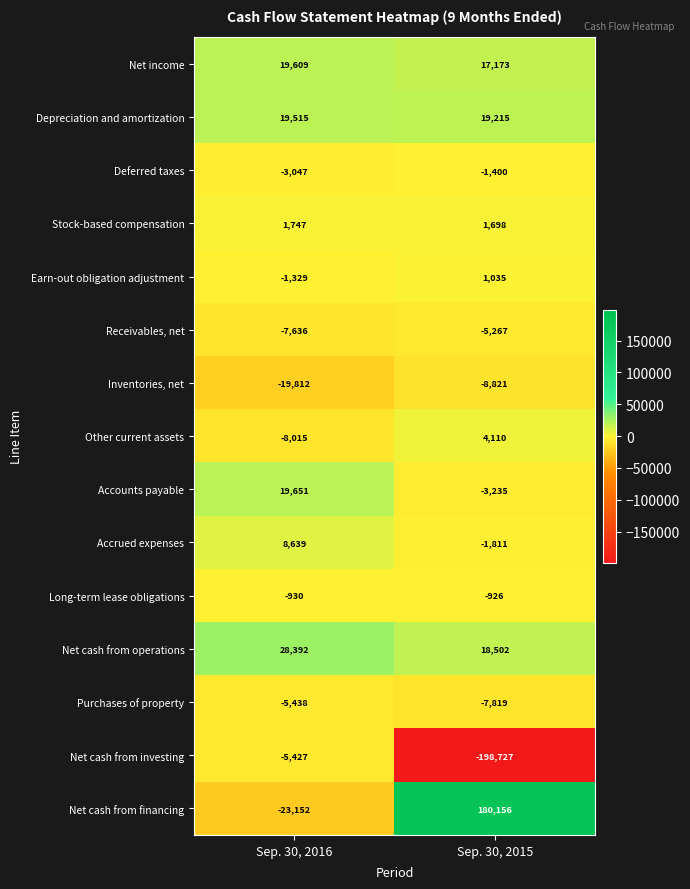

What is the difference between the maximum and minimum values in the Net cash from operations series?

9890